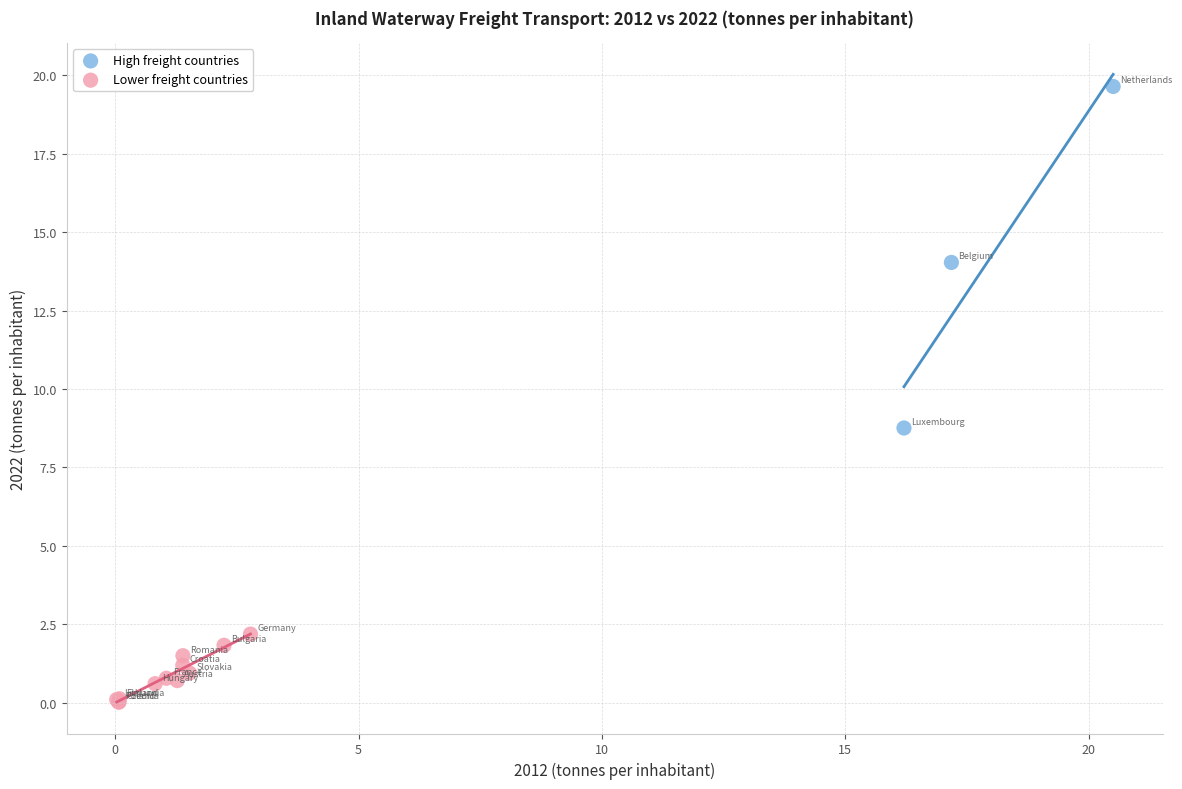

Which series reaches the minimum Y coordinate?

Lower freight countries